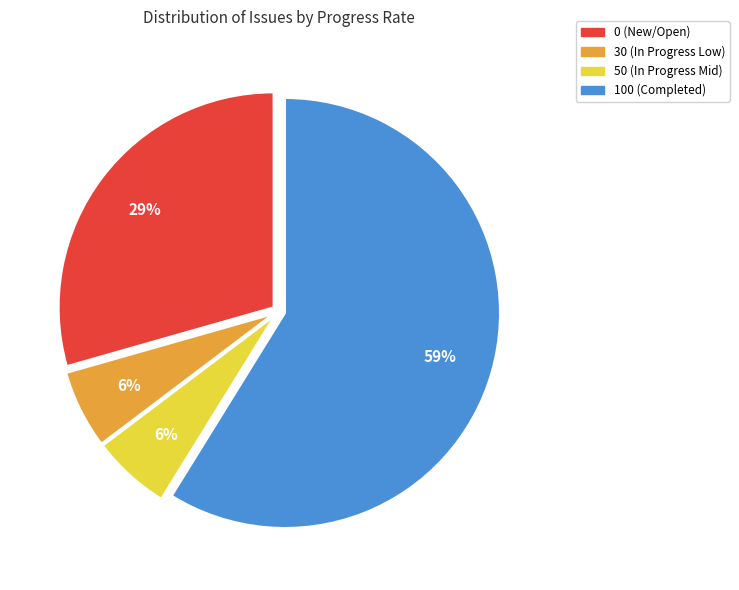

Does any single category account for the majority?

Yes